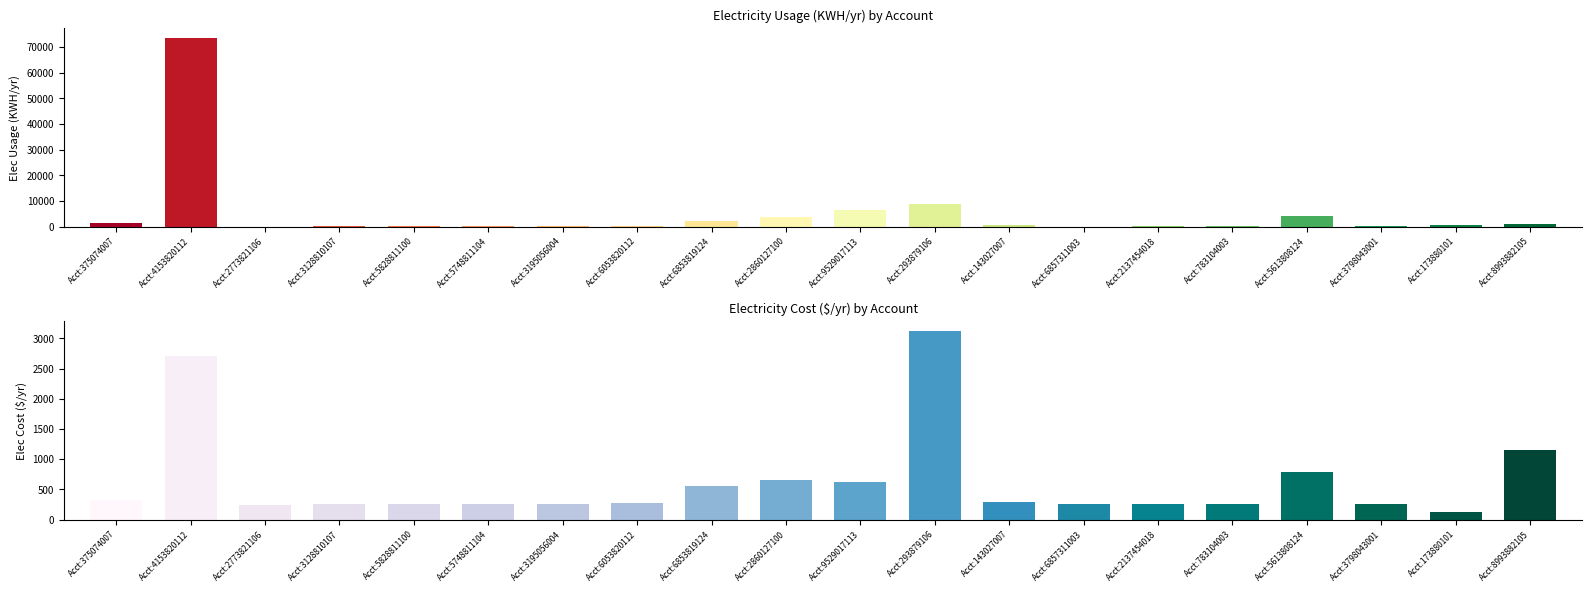

What is the difference between the Elec Usage (KWH/yr) values at Acct:3128810107 and Acct:5828811100?

31.0